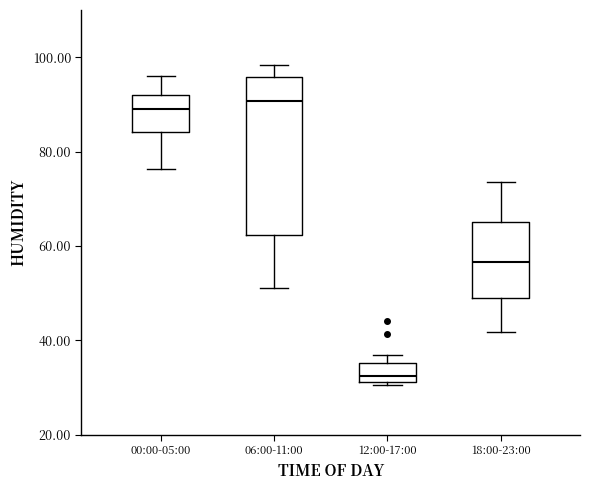

Which box has the lowest median line?

12:00-17:00